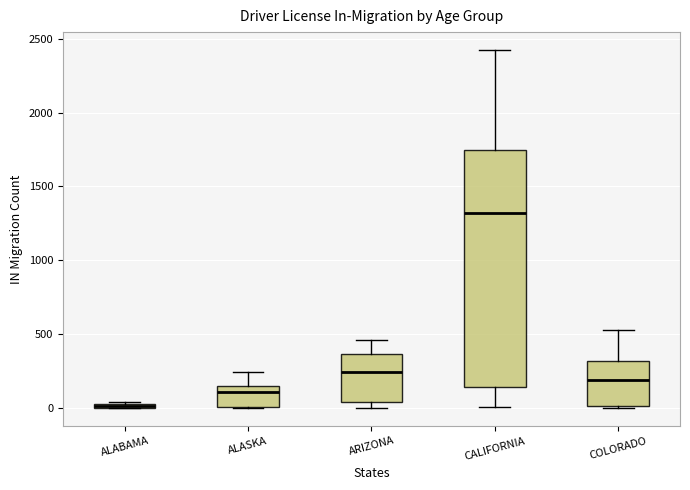

Where does the median line of the box for ARIZONA sit on the y-axis? The values are not printed on the chart, so give them approximately, as read against the axis.

250